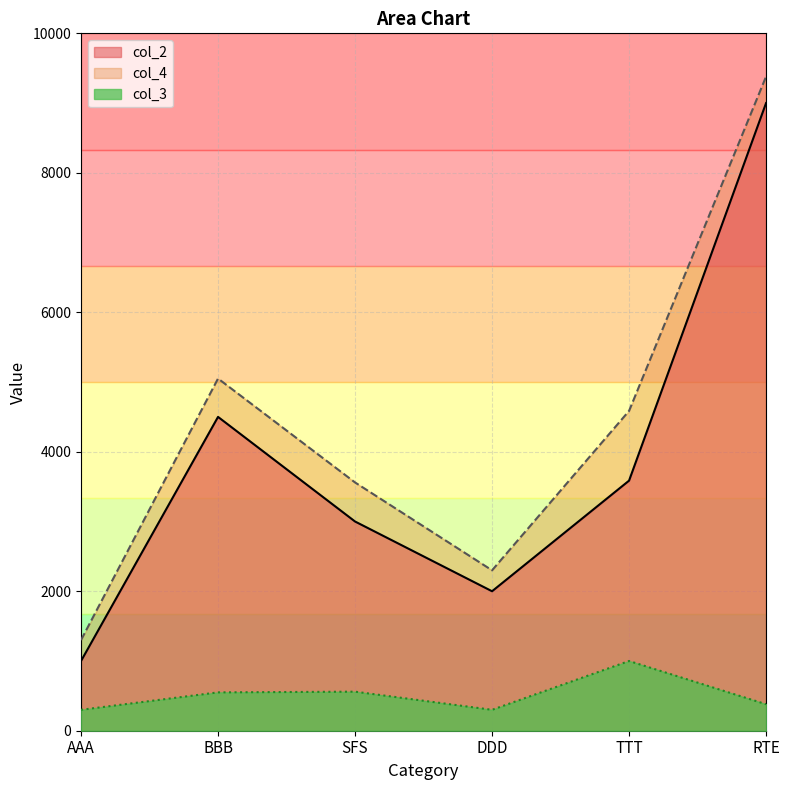

Which series has the largest total across all categories?

col_4